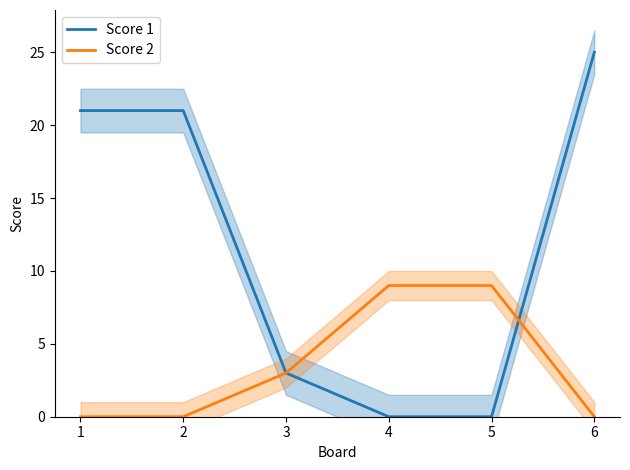

What is the difference between the maximum and minimum values in the Score 1 series?

25